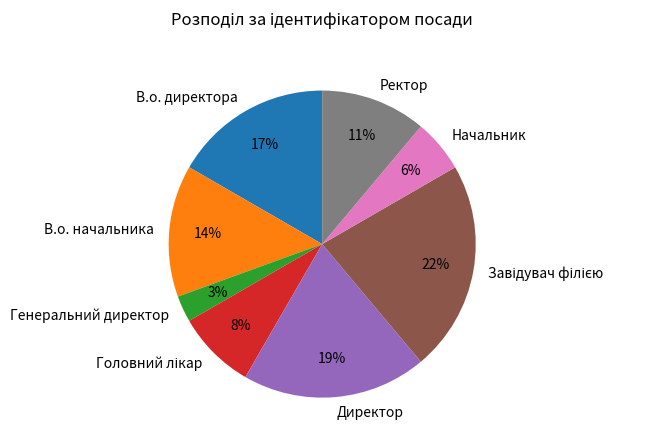

What percentage is the В.о. директора slice, to the nearest percent?

17%